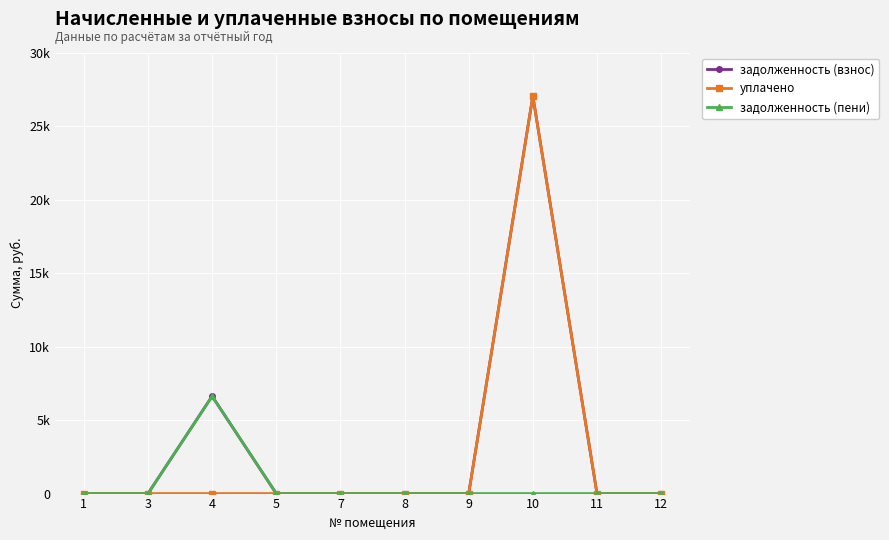

What are all the series names shown in the legend?

задолженность (взнос), уплачено, задолженность (пени)